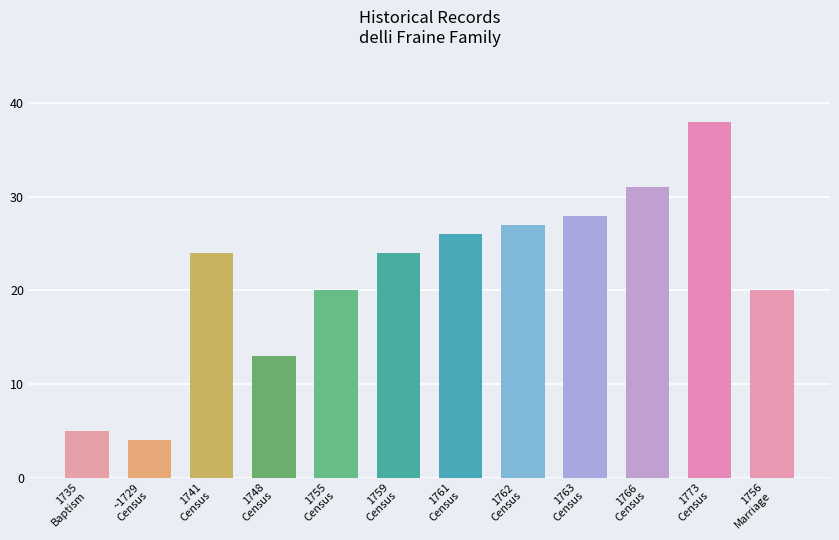

Count the number of data series in this chart.

1